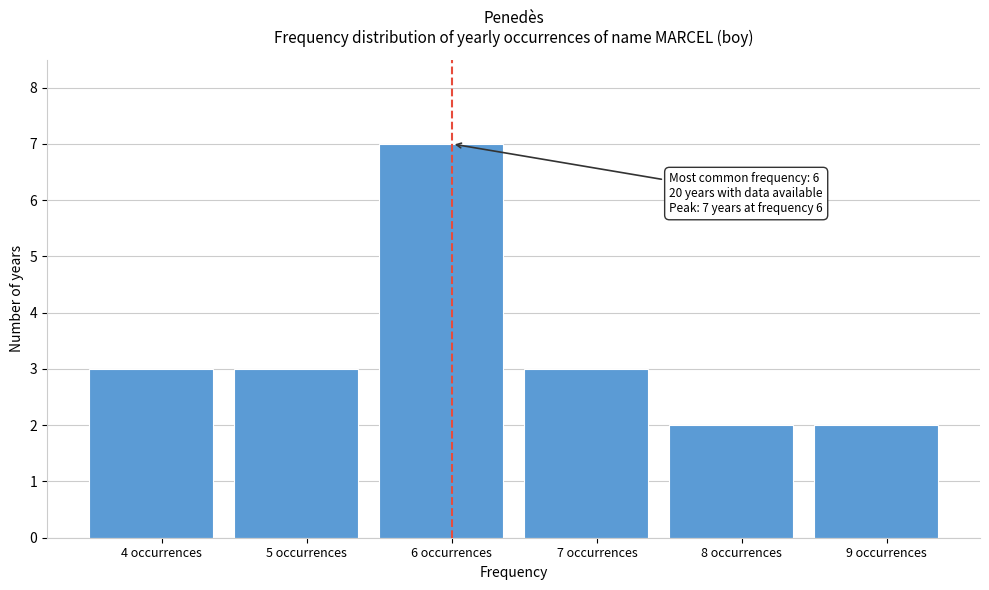

Which range on the x-axis has the tallest bar?

5.5 to 6.5